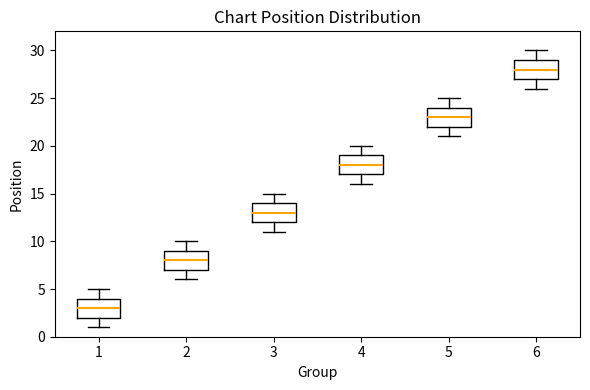

Which box's median line is the lowest?

1